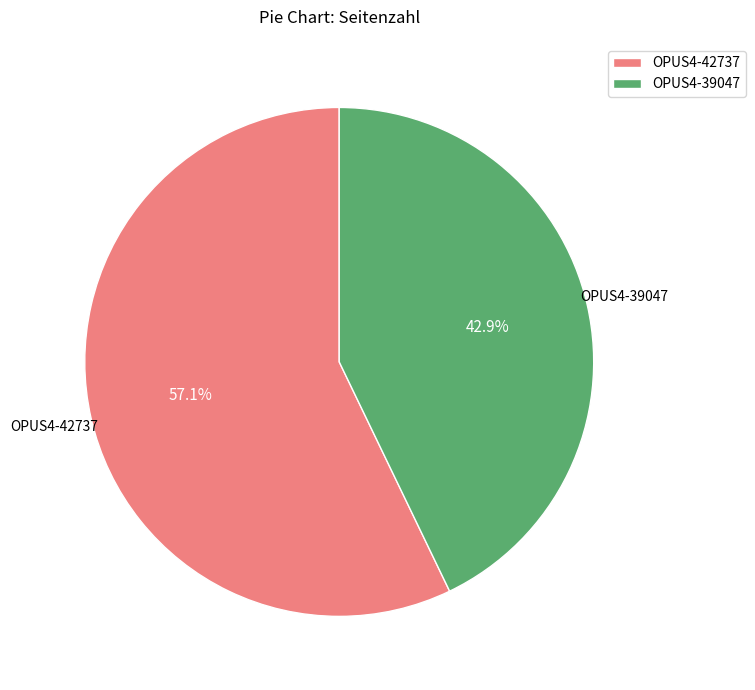

How much of the chart is everything except OPUS4-39047?

57.1%